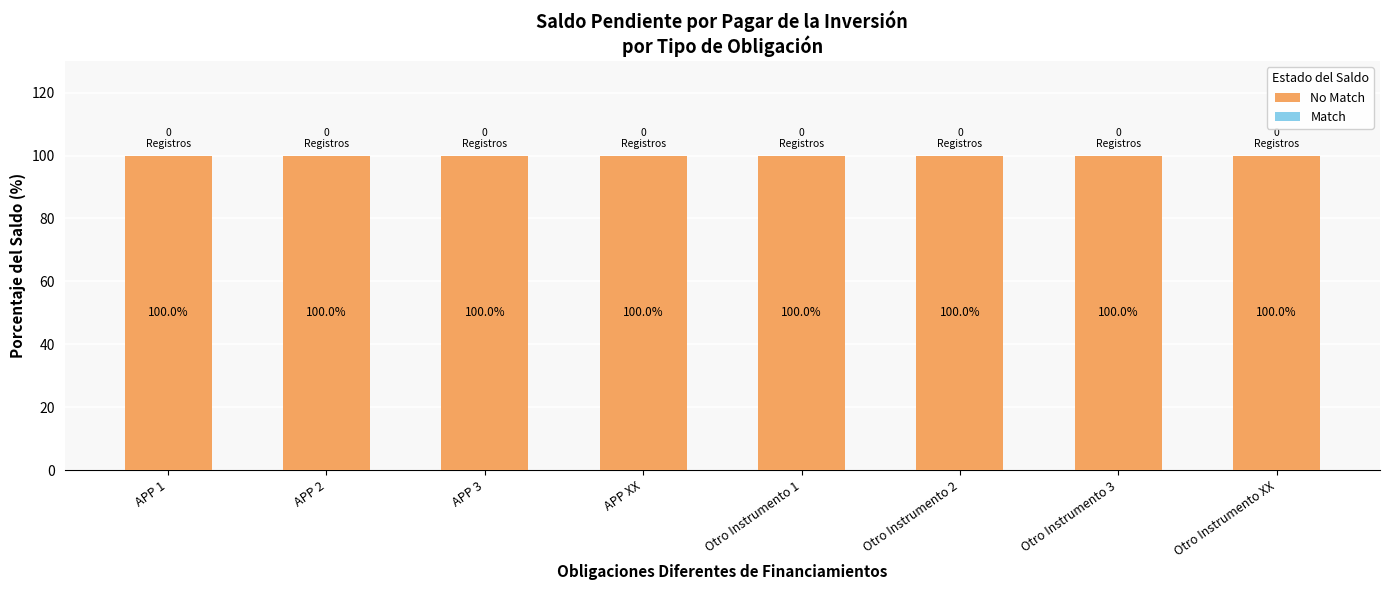

List the labels in order of Match value, largest first.

APP 1, APP 2, APP 3, APP XX, Otro Instrumento 1, Otro Instrumento 2, Otro Instrumento 3, Otro Instrumento XX